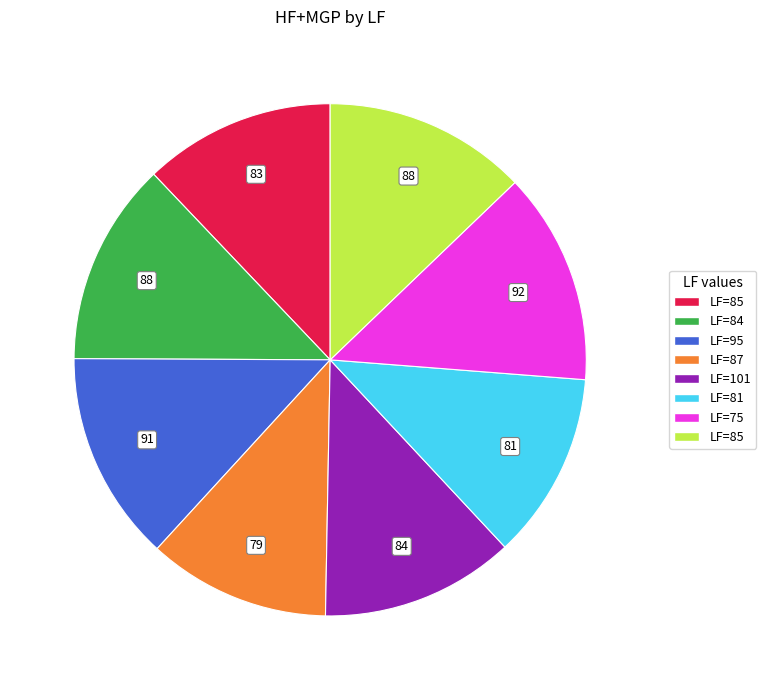

Does any single category account for the majority?

No